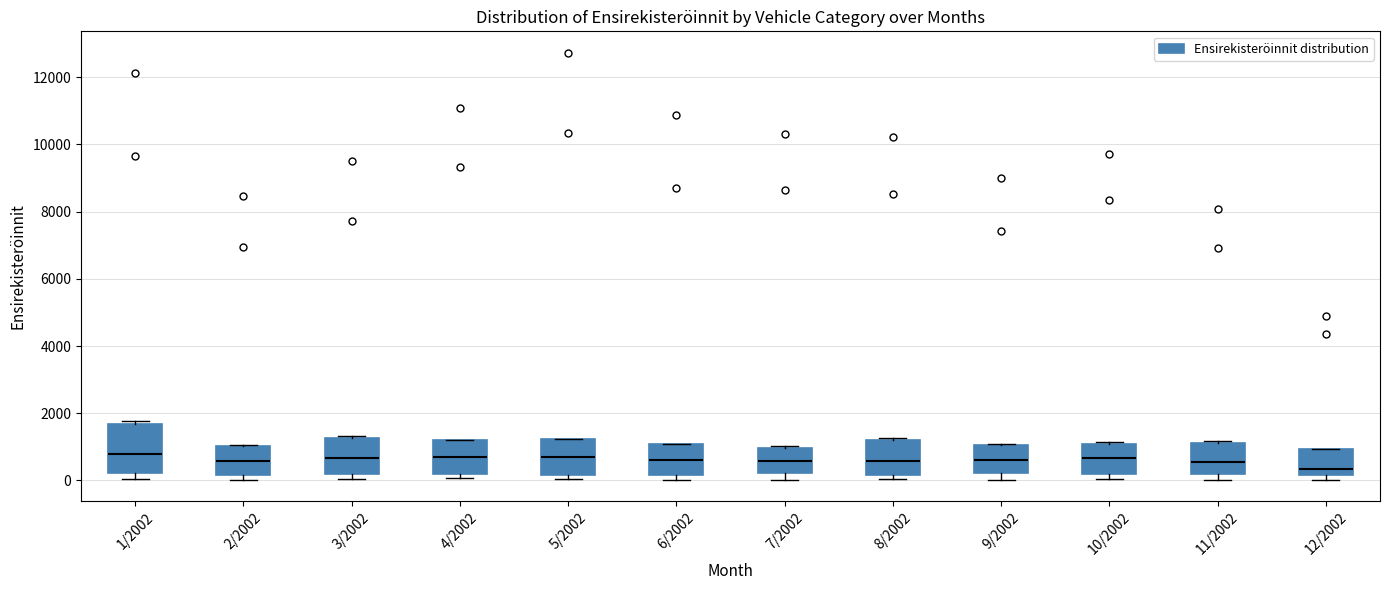

Reading left to right, read every box against the y-axis: the position of its median line, the range the box covers, and the ends of its whiskers. The values are not printed on the chart, so give them approximately, as read against the axis.

1/2002: median 800, box 200 to 1600, whiskers 0 to 1800
2/2002: median 600, box 200 to 1000, whiskers 0 to 1000
3/2002: median 600, box 200 to 1200, whiskers 0 to 1400
4/2002: median 800, box 200 to 1200, whiskers 0 to 1200
5/2002: median 800, box 200 to 1200, whiskers 0 to 1200
6/2002: median 600, box 200 to 1000, whiskers 0 to 1000
7/2002: median 600, box 200 to 1000, whiskers 0 to 1000
8/2002: median 600, box 200 to 1200, whiskers 0 to 1200 (just above the box's upper edge)
9/2002: median 600, box 200 to 1000, whiskers 0 to 1000
10/2002: median 600, box 200 to 1000, whiskers 0 to 1200
11/2002: median 600, box 200 to 1200, whiskers 0 to 1200
12/2002: median 400, box 200 to 1000, whiskers 0 to 1000